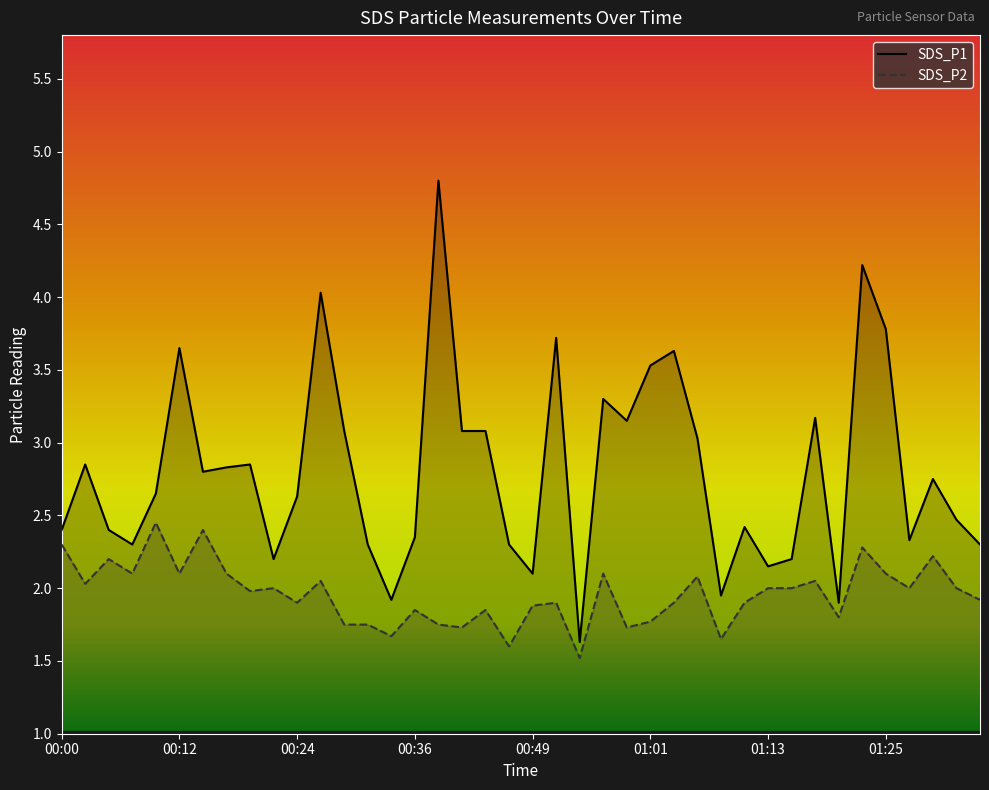

True or false: SDS_P1 and SDS_P2 intersect in this chart.

False